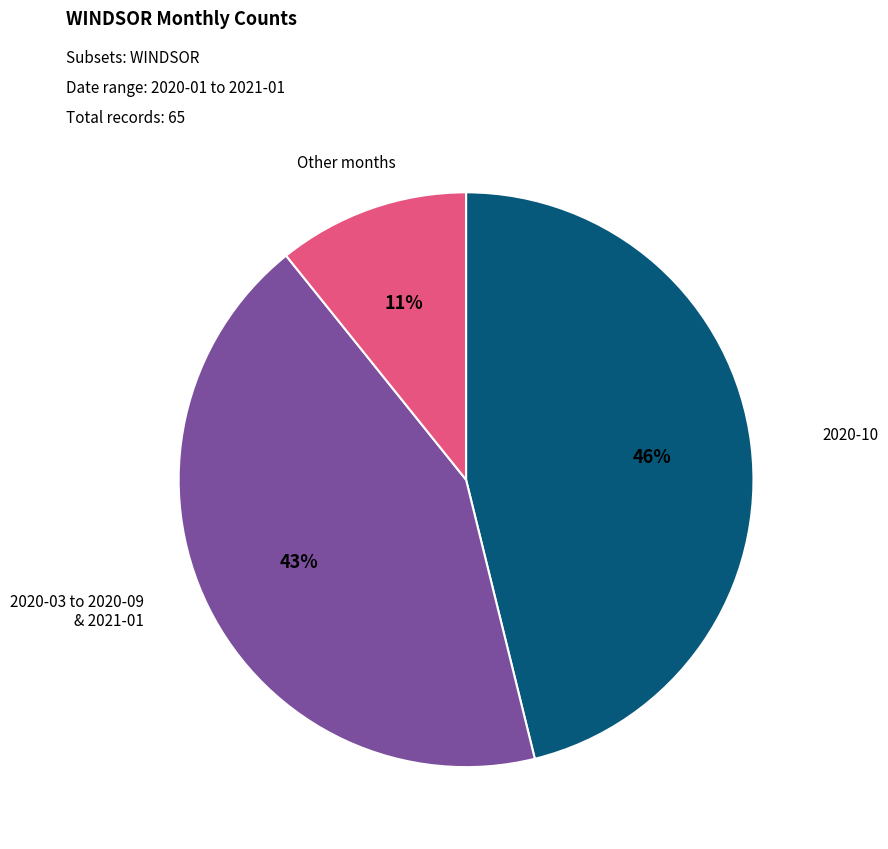

To the nearest percent, what is the average slice percentage?

33%